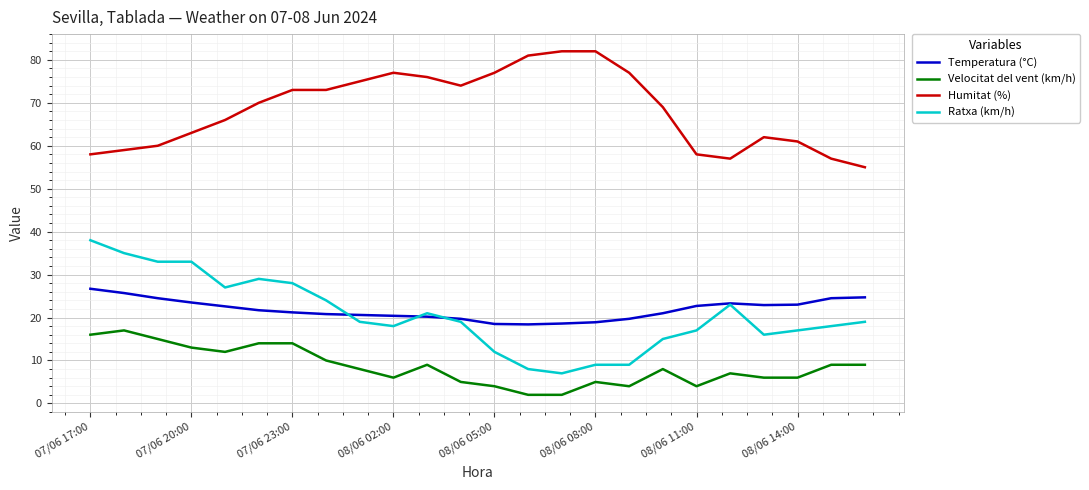

True or false: Ratxa (km/h) and Velocitat del vent (km/h) intersect in this chart.

False